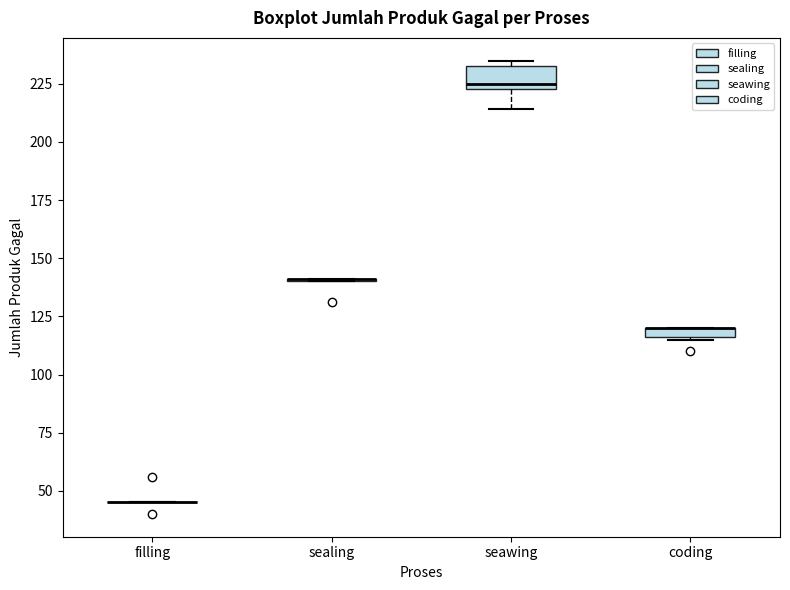

Where does the lower whisker of the box for seawing end on the y-axis? The values are not printed on the chart, so give them approximately, as read against the axis.

215